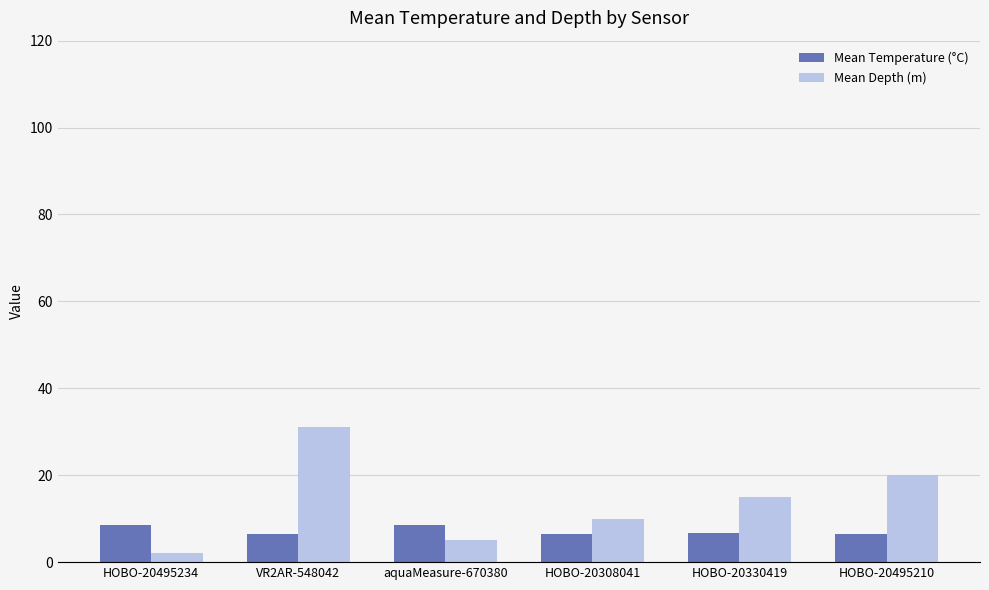

What is the maximum value shown in the chart?

31.0